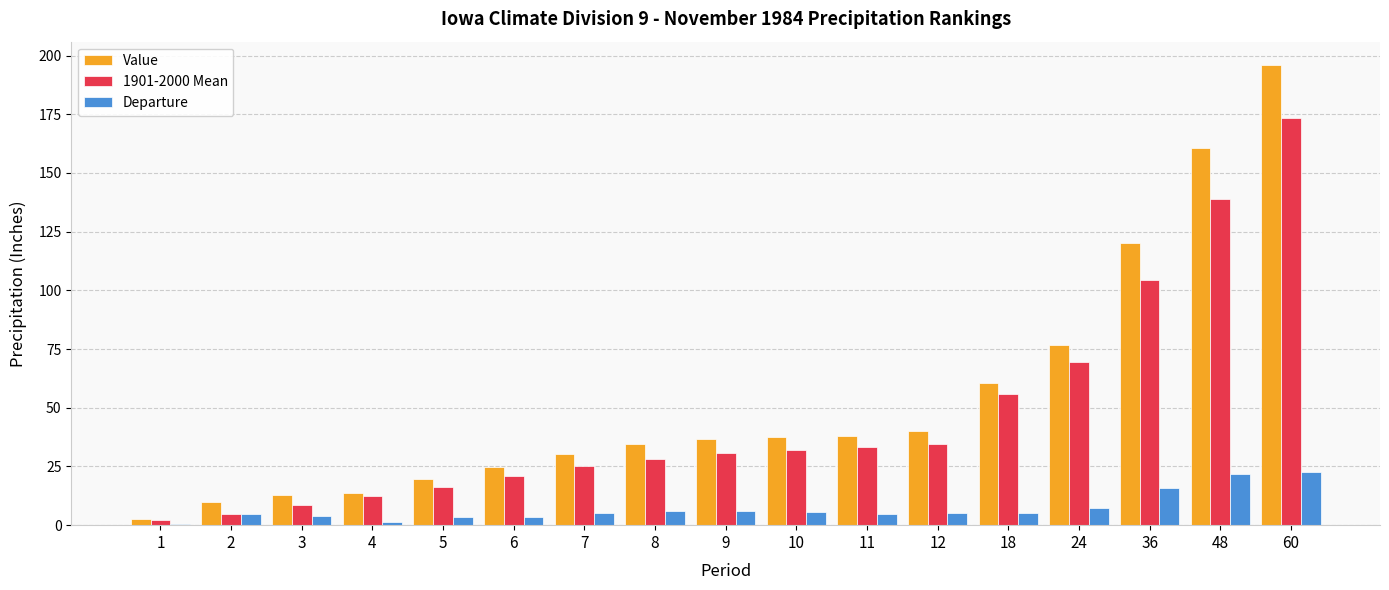

What is the highest value of the Value series?

196.1